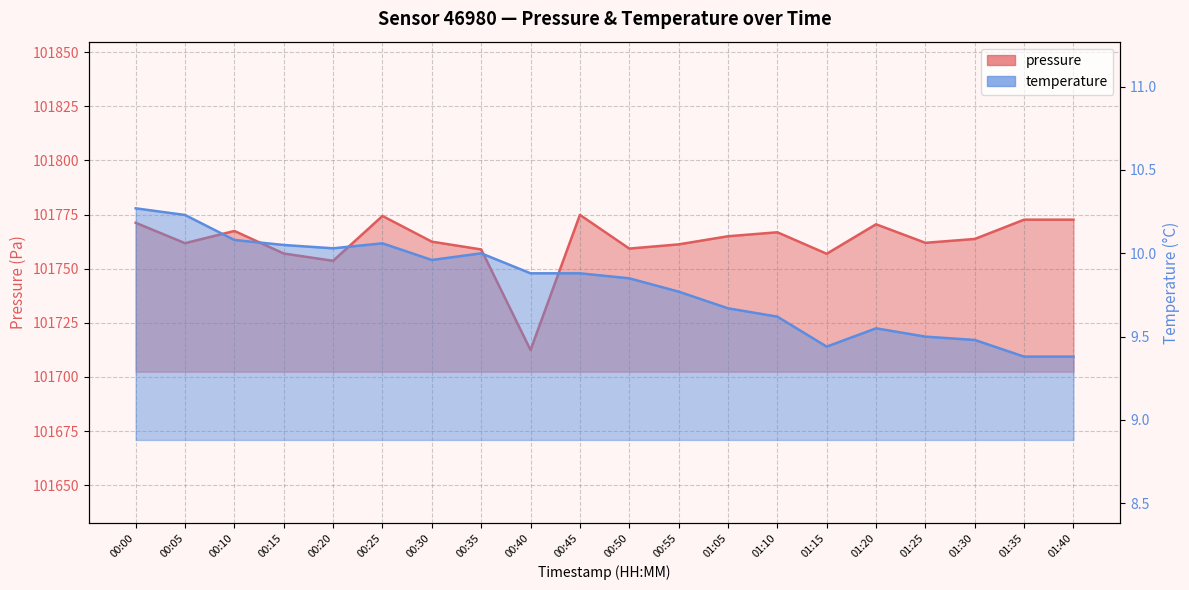

Reading left to right, transcribe all the data shown in this chart.

pressure: 101771.2	101761.8	101767.4	101757.0	101753.6	101774.3	101762.5	101758.9	101712.4	101774.8	101759.3	101761.2	101765.0	101766.8	101756.9	101770.5	101761.9	101763.7	101772.6	101772.6
temperature: 10.3	10.2	10.1	10.1	10.0	10.1	10.0	10.0	9.9	9.9	9.8	9.8	9.7	9.6	9.4	9.6	9.5	9.5	9.4	9.4